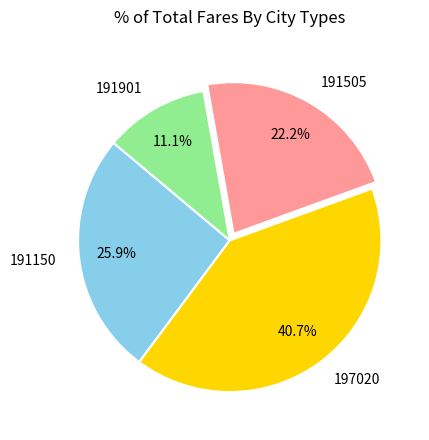

Rank the categories by value from highest to lowest.

197020, 191150, 191505, 191901